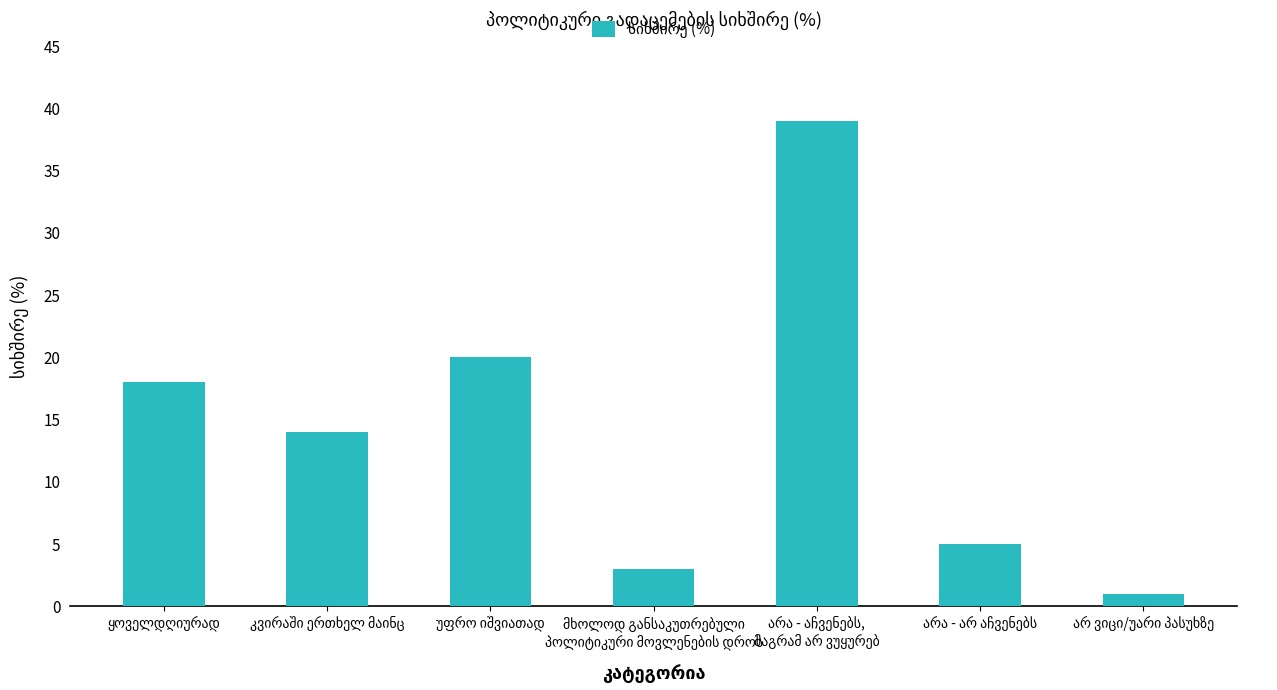

What is the sum of all values?

100